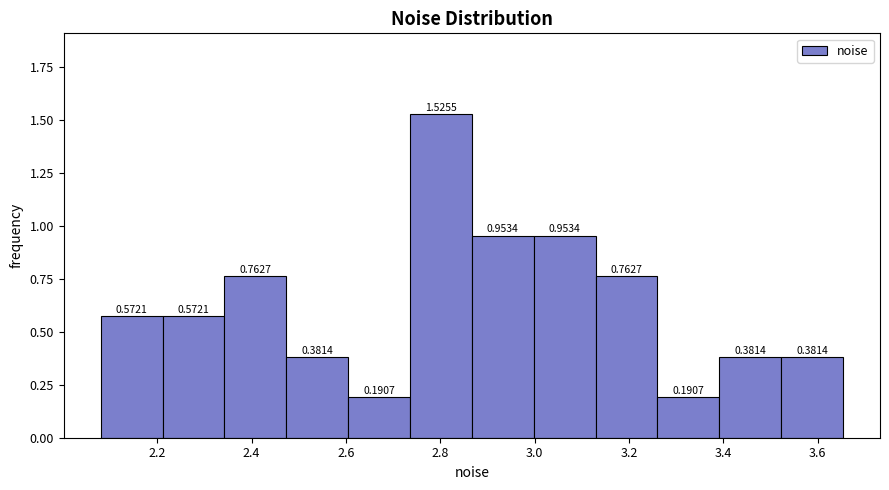

Reading left to right, transcribe this chart: for each bar, give the range it covers on the x-axis and its height. The bar edges are not printed on the chart, so give them approximately, as read against the axis.

2.08 to 2.22: 0.5721
2.22 to 2.34: 0.5721
2.34 to 2.48: 0.7627
2.48 to 2.60: 0.3814
2.60 to 2.74: 0.1907
2.74 to 2.86: 1.5255
2.86 to 3.00: 0.9534
3.00 to 3.12: 0.9534
3.12 to 3.26: 0.7627
3.26 to 3.40: 0.1907
3.40 to 3.52: 0.3814
3.52 to 3.66: 0.3814